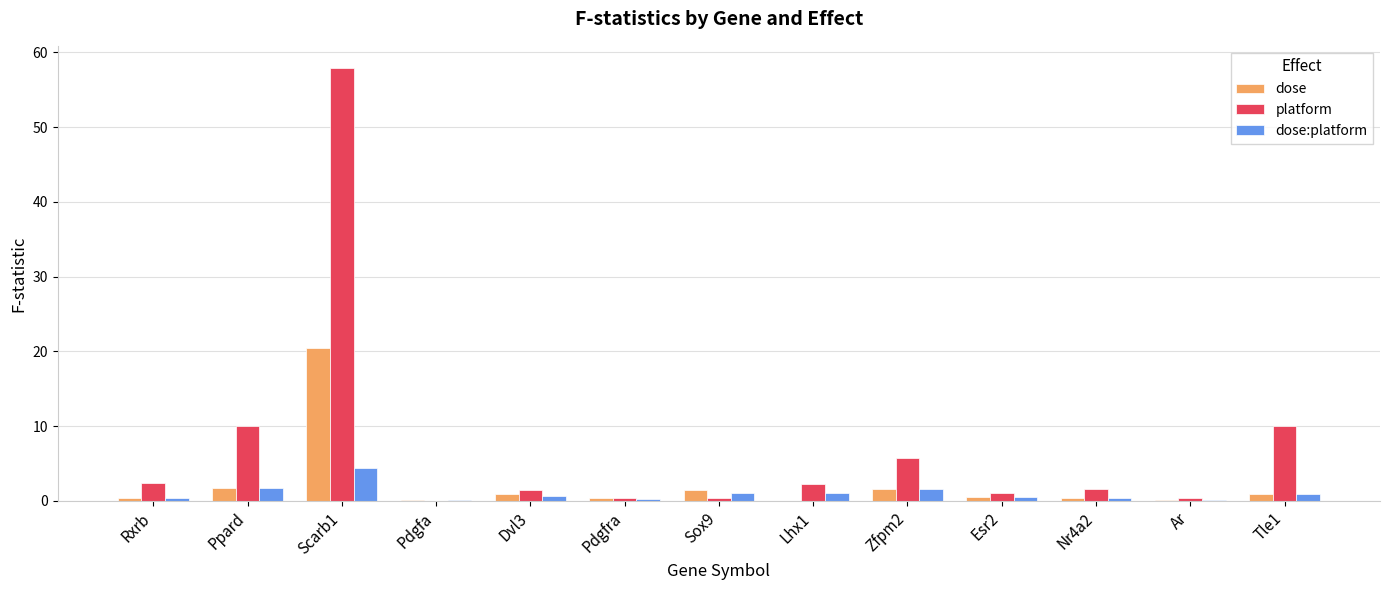

Which series has the widest spread of values?

platform